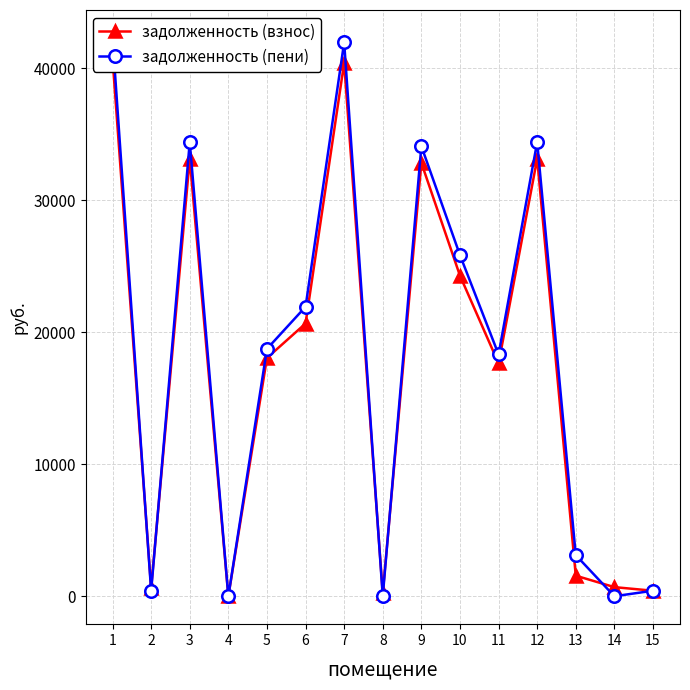

True or false: задолженность (взнос) and задолженность (пени) intersect in this chart.

True